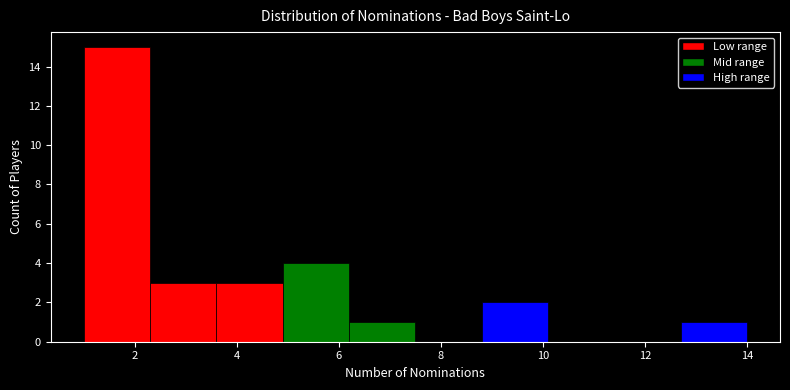

Reading left to right, list every bar in this chart as the range it spans on the x-axis followed by its height. Neither the bar edges nor the heights are printed on the chart, so give them approximately, as read against the axes.

1.0 to 2.3: 15
2.3 to 3.6: 3
3.6 to 4.9: 3
4.9 to 6.2: 4
6.2 to 7.5: 1
7.5 to 8.8: 0
8.8 to 10.1: 2
10.1 to 11.4: 0
11.4 to 12.7: 0
12.7 to 14.0: 1